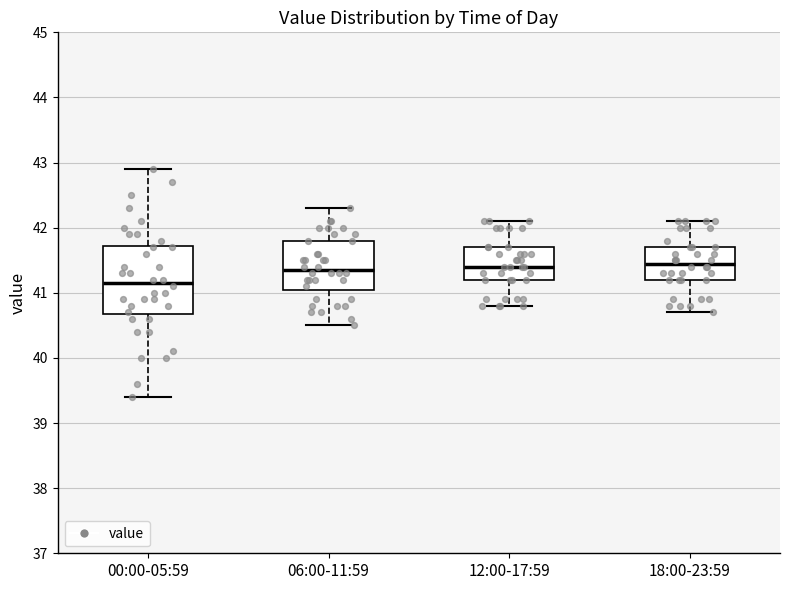

Reading left to right, read every box against the y-axis: the position of its median line, the range the box covers, and the ends of its whiskers. The values are not printed on the chart, so give them approximately, as read against the axis.

00:00-05:59: median 41.2, box 40.7 to 41.7, whiskers 39.4 to 42.9
06:00-11:59: median 41.4, box 41.1 to 41.8, whiskers 40.5 to 42.3
12:00-17:59: median 41.4, box 41.2 to 41.7, whiskers 40.8 to 42.1
18:00-23:59: median 41.5, box 41.2 to 41.7, whiskers 40.7 to 42.1